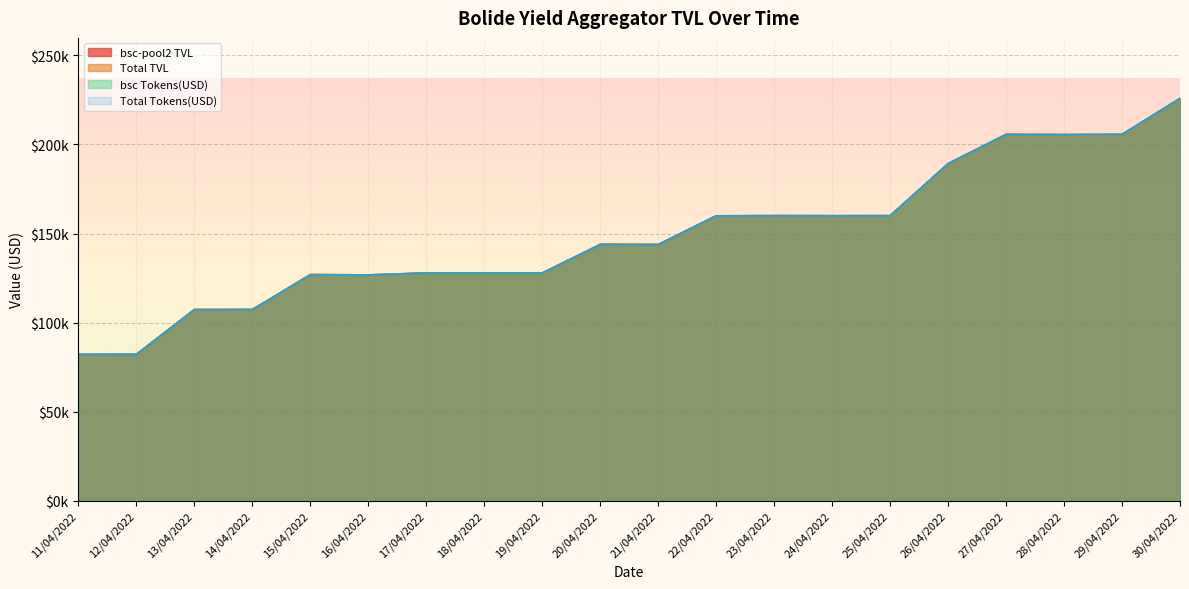

True or false: bsc Tokens(USD) has more than 1 points higher than both neighbors.

True